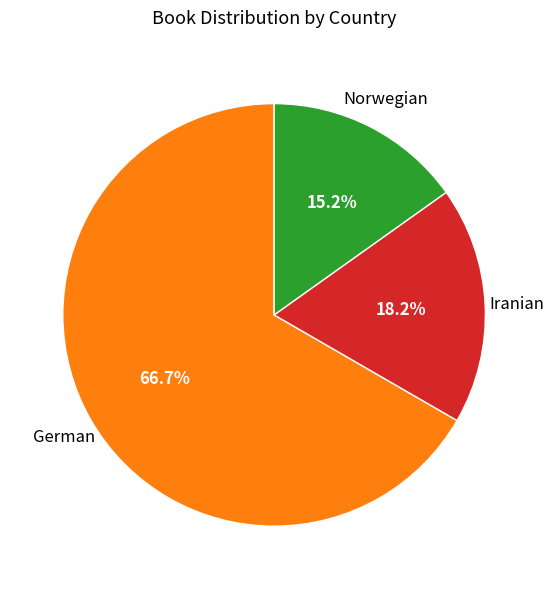

Does any single category account for the majority?

Yes